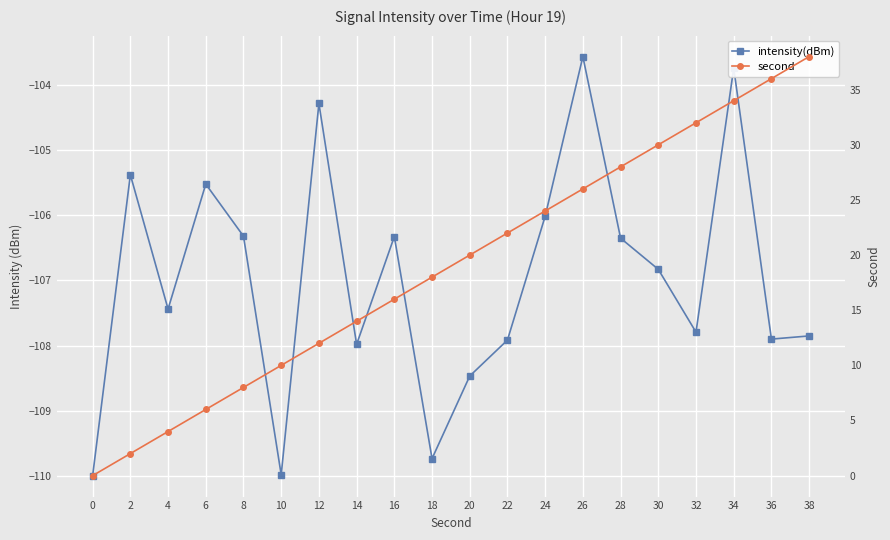

What is the total value across all series at 6?

-99.5